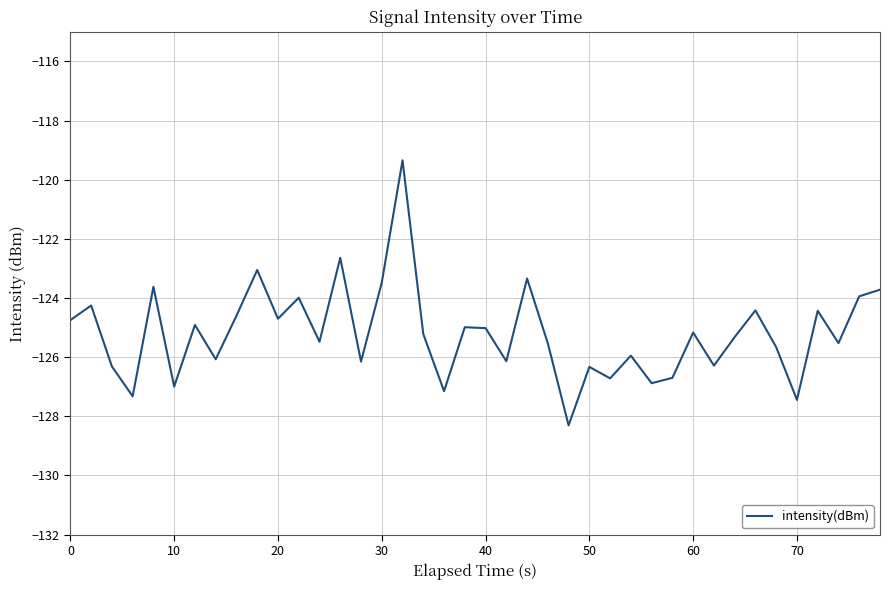

What is the maximum value shown in the chart?

-119.3